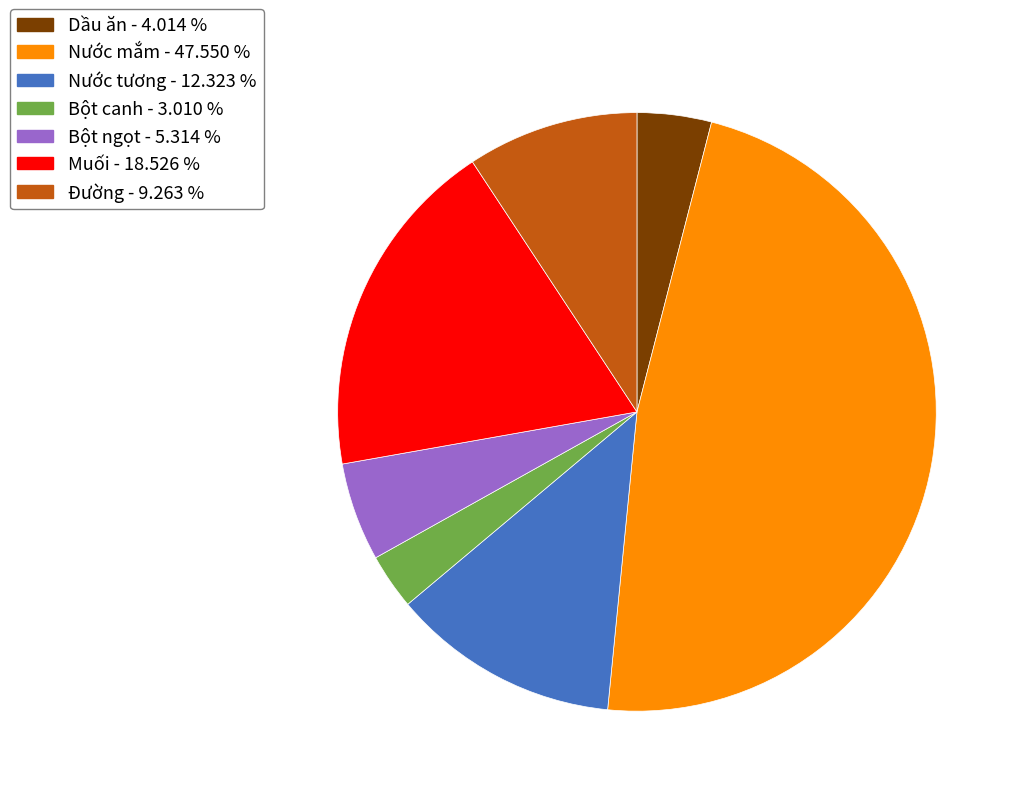

True or false: Dầu ăn accounts for 4% of the total.

True